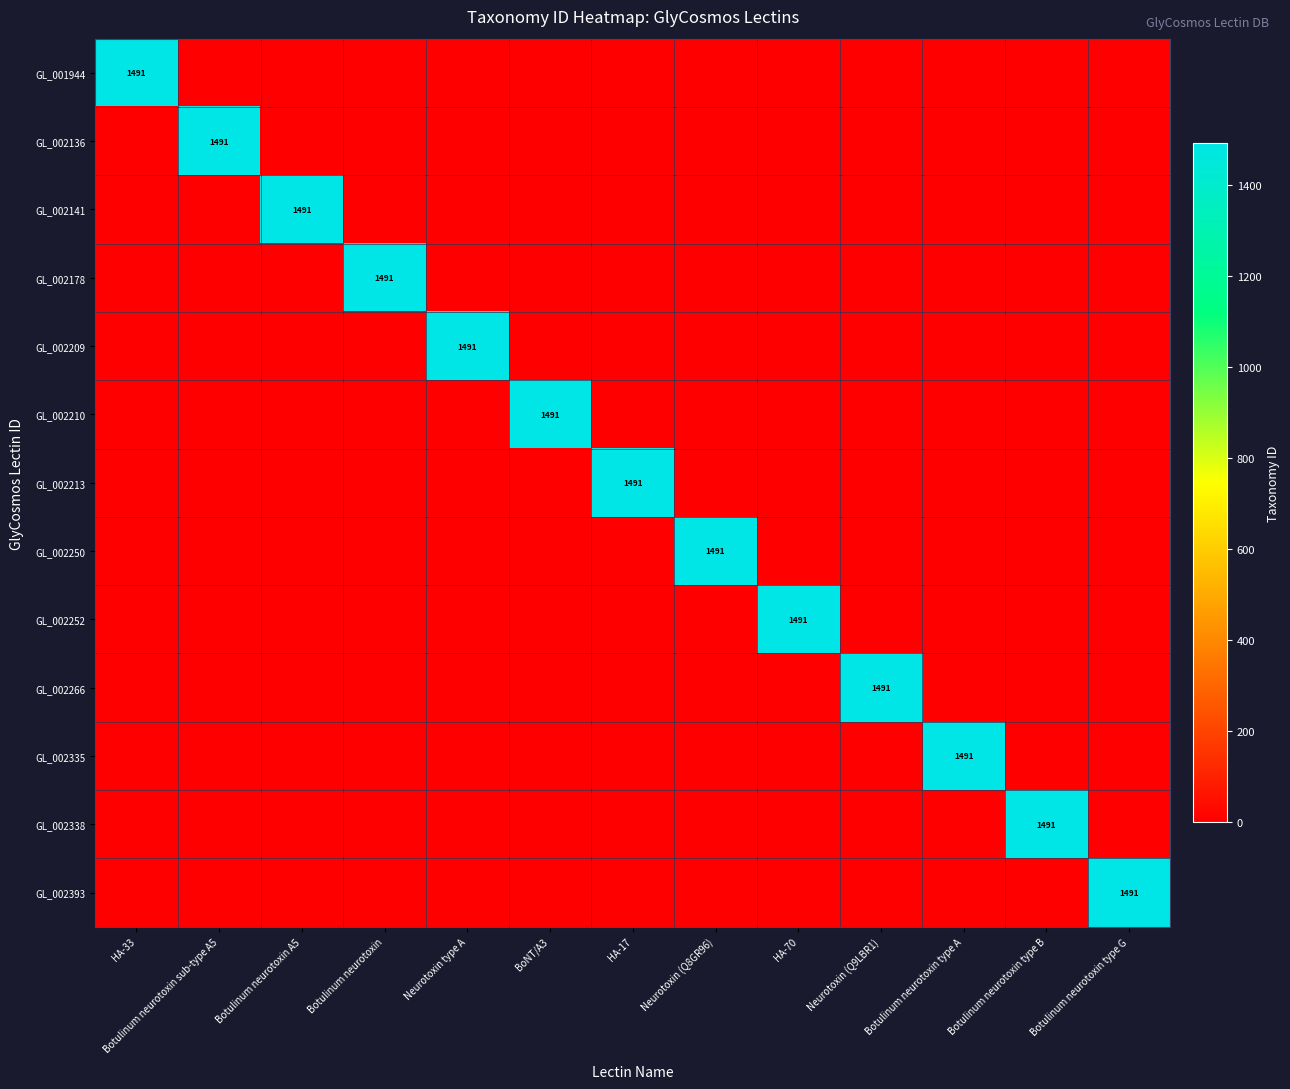

What is the sum of all GL_002141 values?

1491